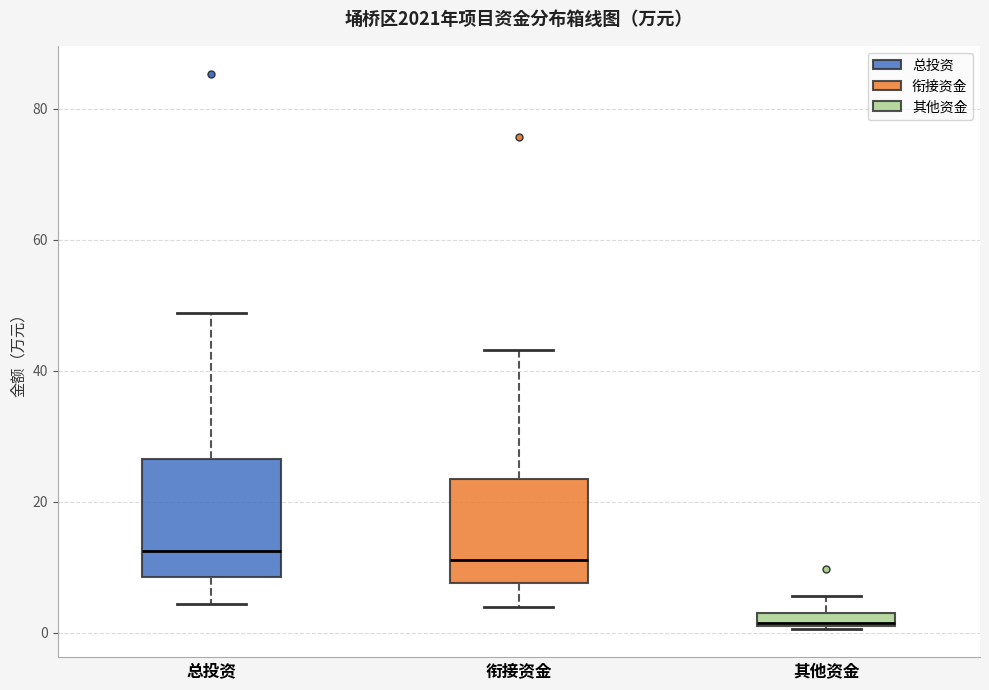

Which box is the tallest, from its lower edge to its upper edge?

总投资